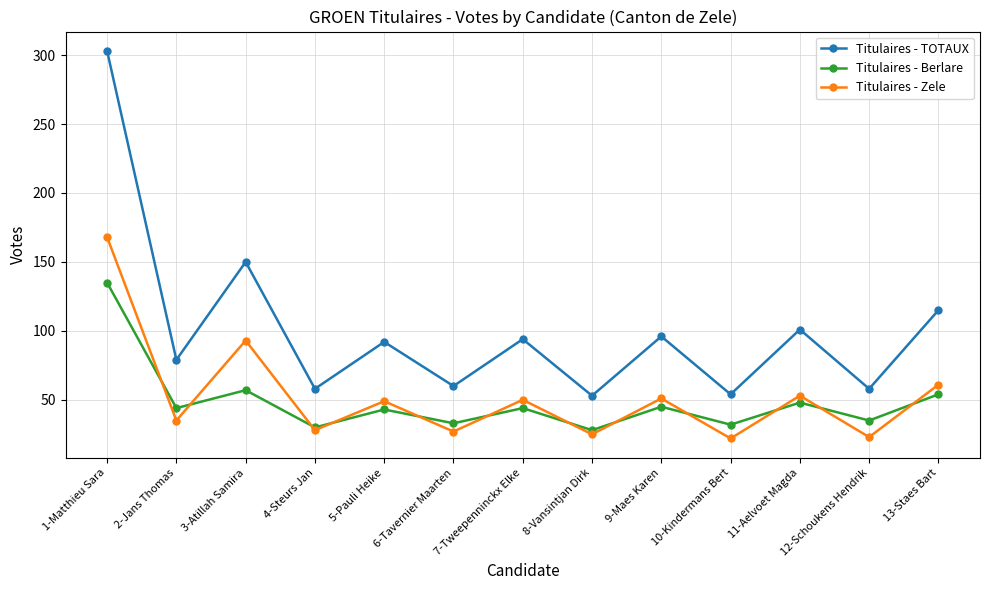

What is the spread (max minus min) of values at 1-Matthieu Sara?

168